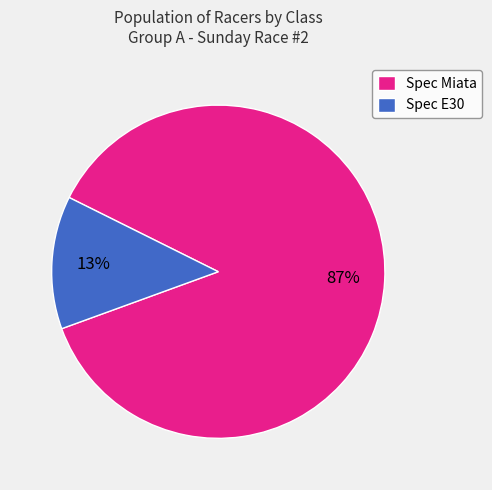

To the nearest percent, what is the difference between the Spec E30 and Spec Miata slice percentages?

74%